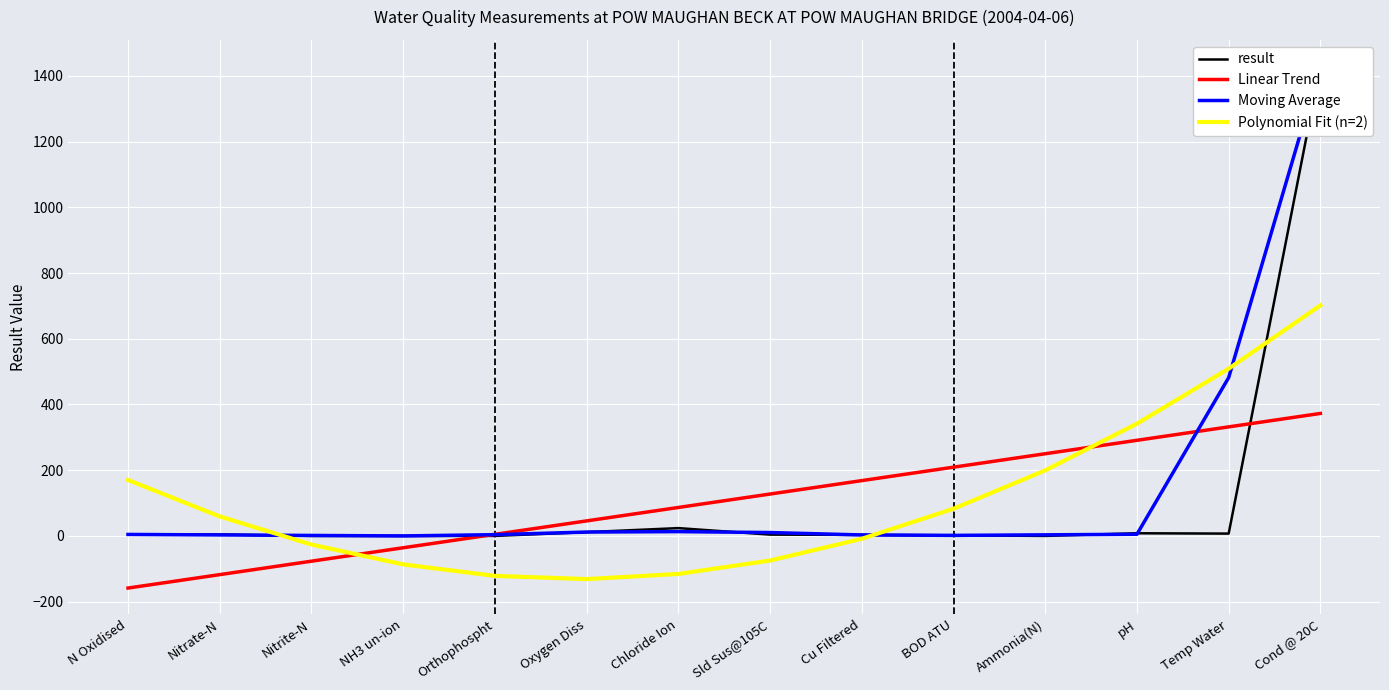

Reading right to left, extract all data points from this chart.

result: Cond @ 20C=1430.0	Temp Water=7.1	pH=8.1	Ammonia(N)=0.1	BOD ATU=1.9	Cu Filtered=3.1	Sld Sus@105C=4.0	Chloride Ion=23.8	Oxygen Diss=11.5	Orthophospht=0.1	NH3 un-ion=0.0	Nitrite-N=0.0	Nitrate-N=4.5	N Oxidised=4.5
Linear Trend: Cond @ 20C=372.7	Temp Water=331.8	pH=291.0	Ammonia(N)=250.1	BOD ATU=209.2	Cu Filtered=168.4	Sld Sus@105C=127.5	Chloride Ion=86.6	Oxygen Diss=45.8	Orthophospht=4.9	NH3 un-ion=-36.0	Nitrite-N=-76.9	Nitrate-N=-117.7	N Oxidised=-158.6
Moving Average: Cond @ 20C=1430.0	Temp Water=481.7	pH=5.1	Ammonia(N)=3.4	BOD ATU=1.7	Cu Filtered=3.0	Sld Sus@105C=10.3	Chloride Ion=13.1	Oxygen Diss=11.8	Orthophospht=3.9	NH3 un-ion=0.0	Nitrite-N=1.5	Nitrate-N=3.0	N Oxidised=4.5
Polynomial Fit (n=2): Cond @ 20C=701.5	Temp Water=508.9	pH=341.6	Ammonia(N)=199.5	BOD ATU=82.8	Cu Filtered=-8.7	Sld Sus@105C=-74.8	Chloride Ion=-115.7	Oxygen Diss=-131.3	Orthophospht=-121.6	NH3 un-ion=-86.6	Nitrite-N=-26.3	Nitrate-N=59.3	N Oxidised=170.2